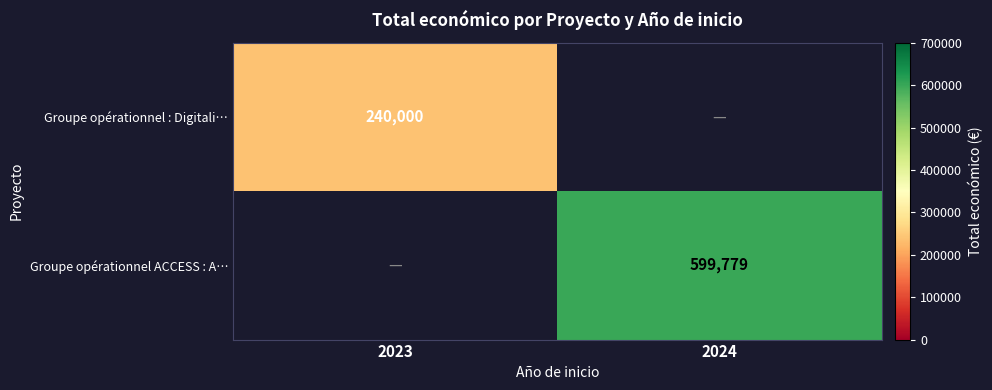

At which category does the chart reach its minimum across all series?

2023